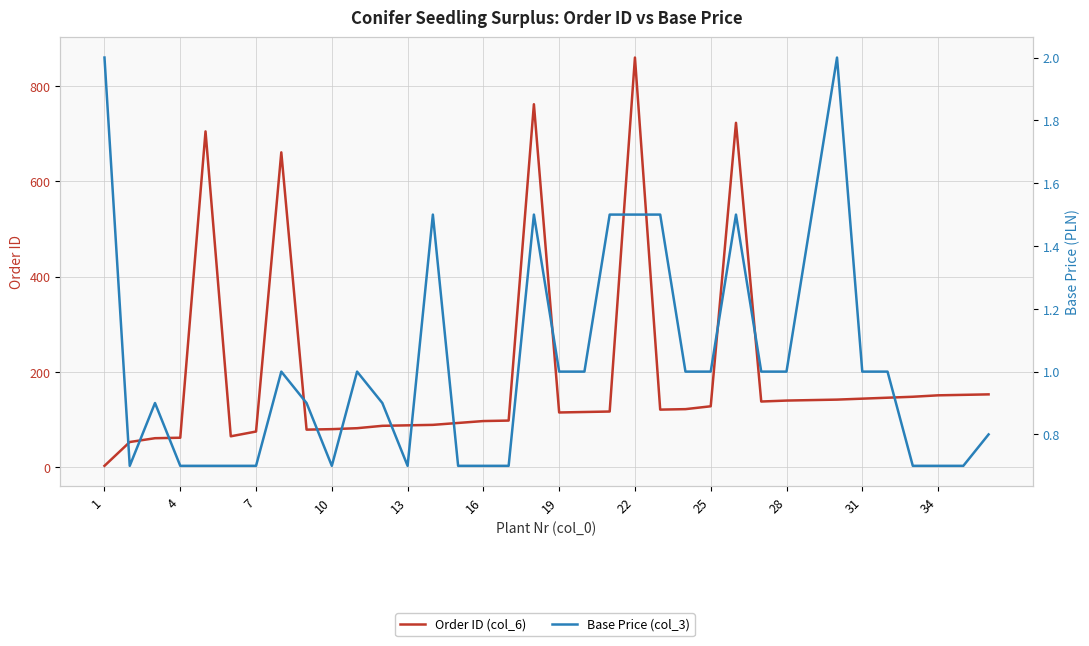

True or false: Base Price (col_3) and Order ID (col_6) intersect in this chart.

False